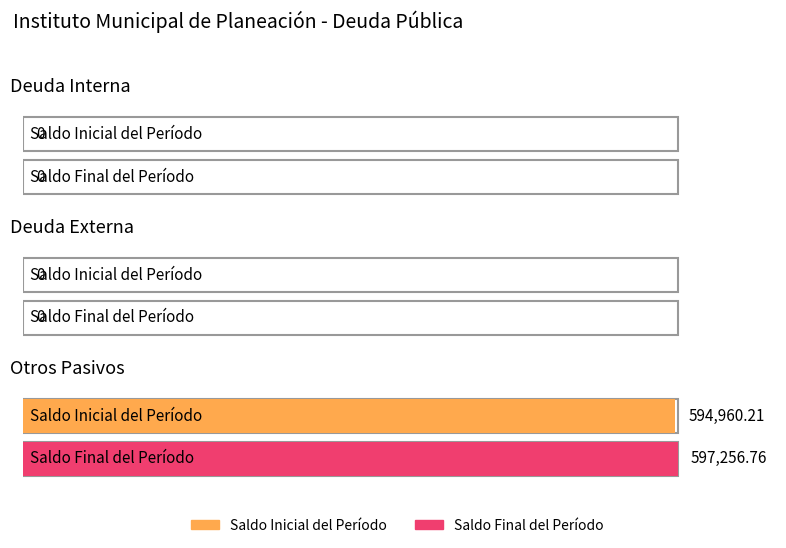

At Deuda Interna, list the series in order from largest to smallest.

Saldo Inicial del Período, Saldo Final del Período